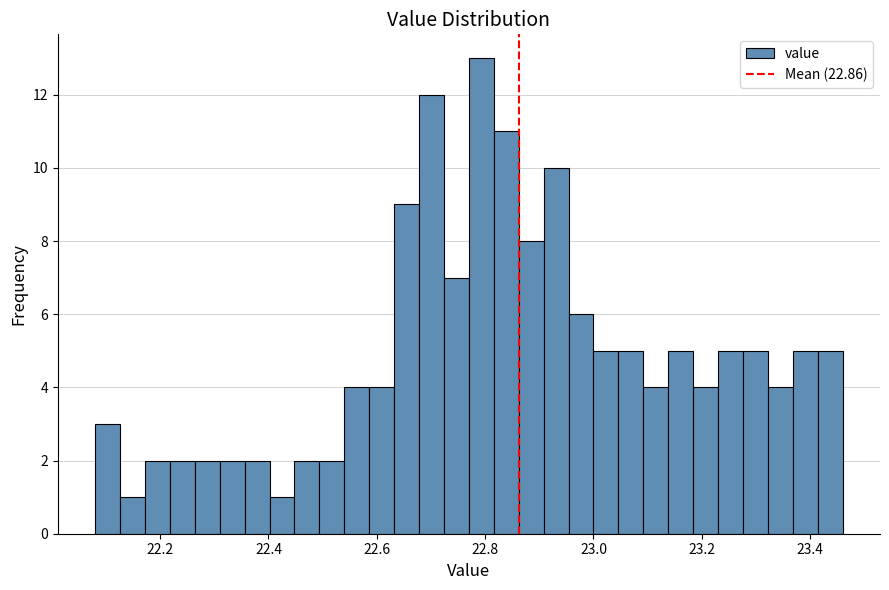

Around what value on the x-axis is the tallest bar? Give the approximate position of its centre, as read against the axis.

22.80